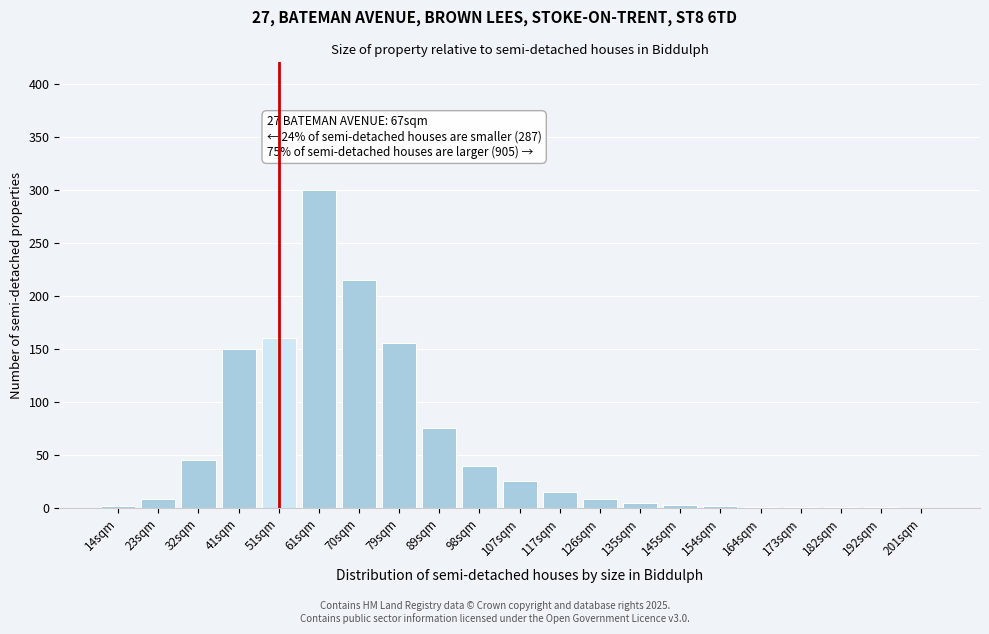

True or false: the data shows 2 at 14sqm.

True